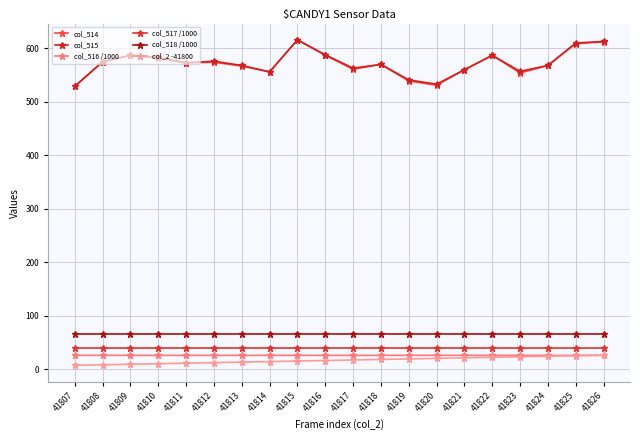

True or false: col_515 and col_518 /1000 cross at least once.

False